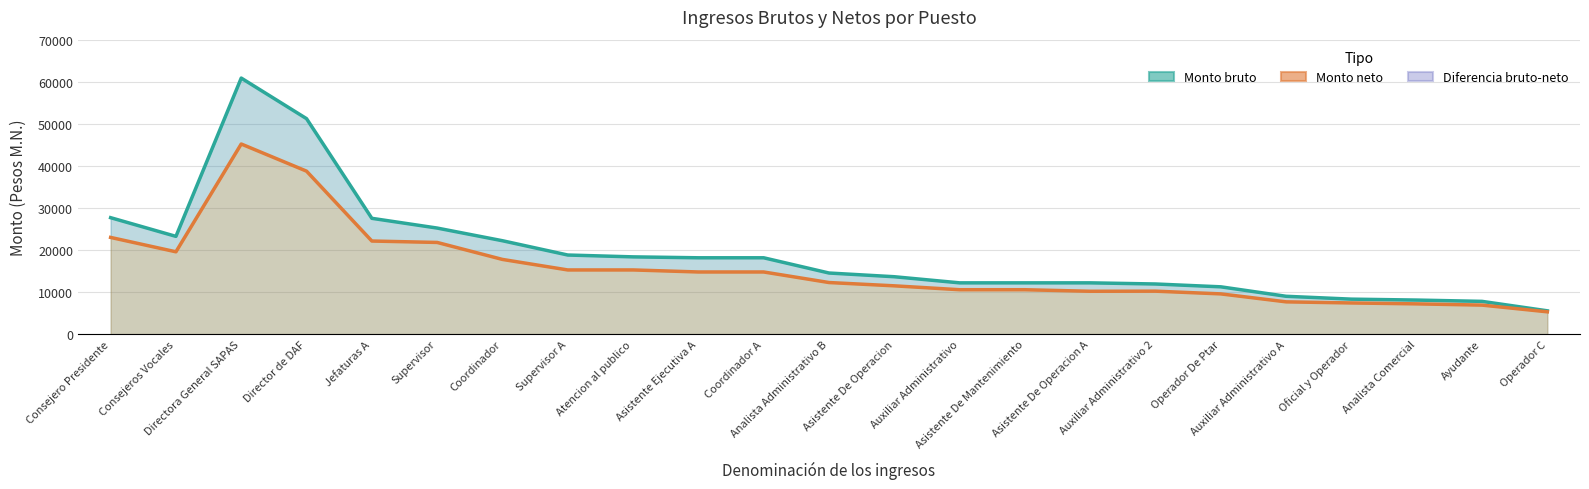

Reading right to left, what are all the values shown in this chart?

Monto bruto: 5540.4	7787.6	8098.5	8317.4	8998.1	11248.2	11922.4	12194.5	12194.5	12194.5	13649.5	14533.3	18156.3	18156.3	18374.2	18812.9	22211.5	25227.1	27543.3	51250.4	60903.4	23250.6	27698.0
Monto neto: 5302.9	6900.1	7194.4	7412.2	7674.8	9566.9	10216.2	10190.8	10559.1	10559.1	11485.4	12269.9	14781.0	14781.0	15264.5	15262.3	17764.8	21806.3	22141.2	38762.5	45221.8	19577.8	23000.1